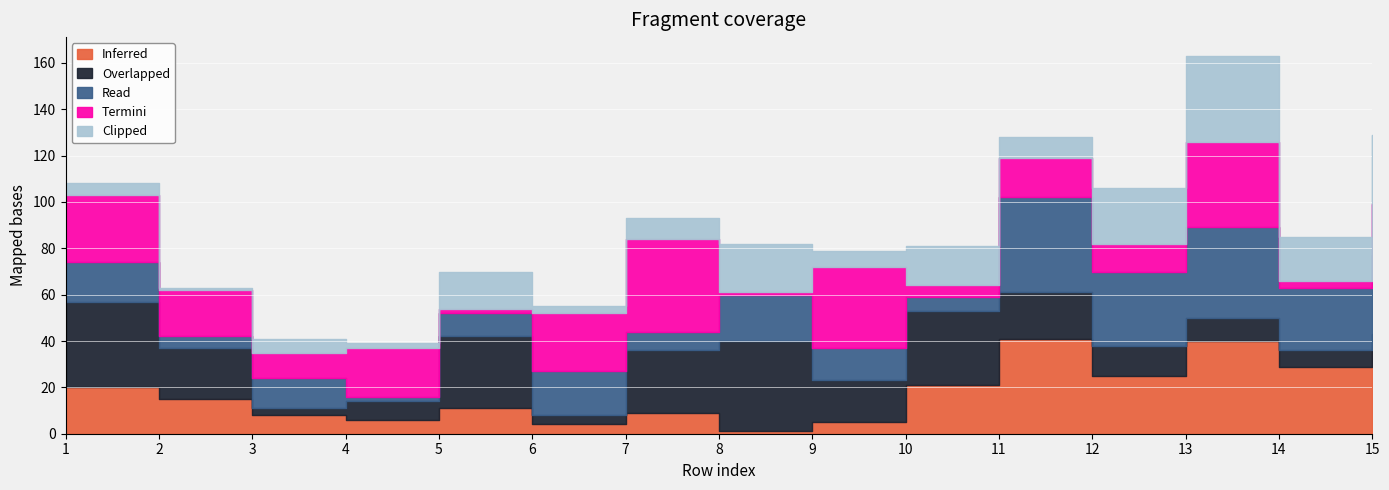

The value of Clipped at 6 is 3. True or false?

True